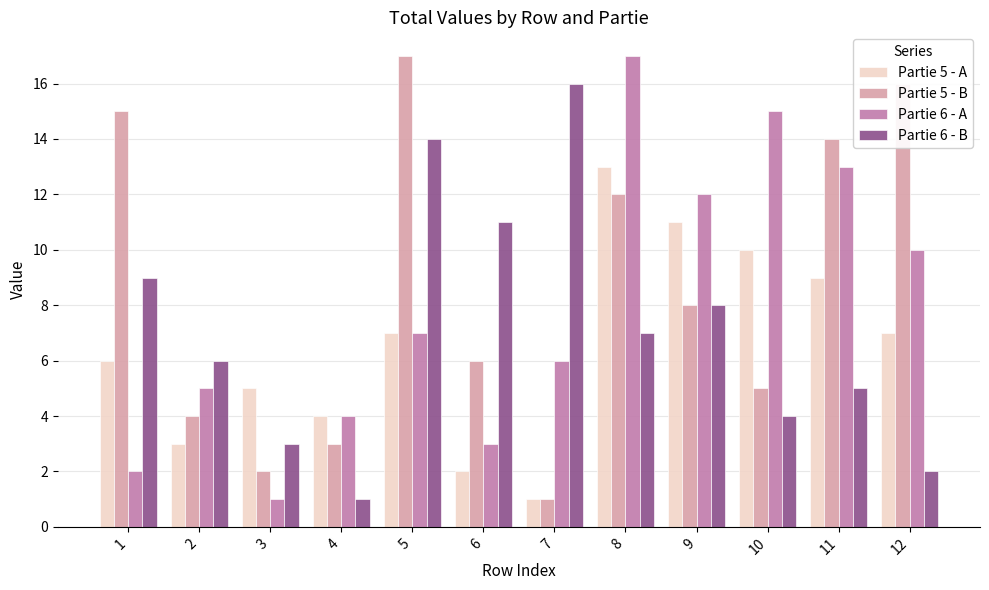

What is the value of the Partie 5 - B bar at the 9th from the left?

8